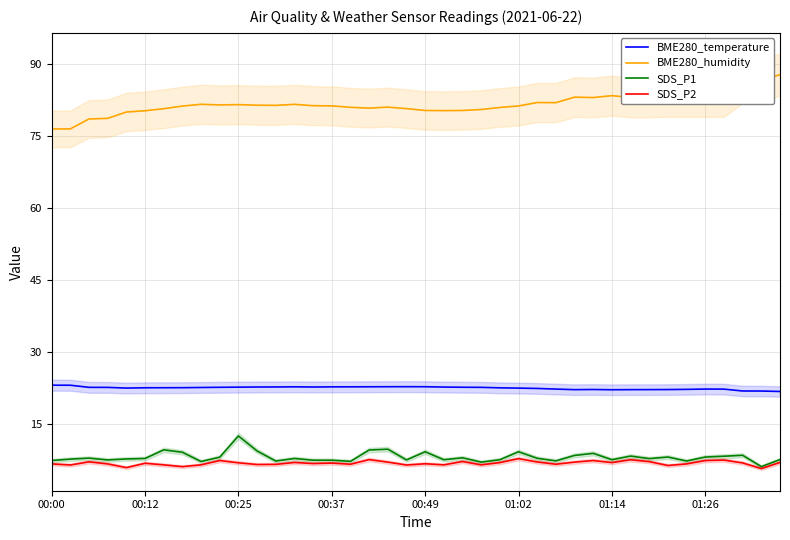

Which series has the largest total across all categories?

BME280_humidity